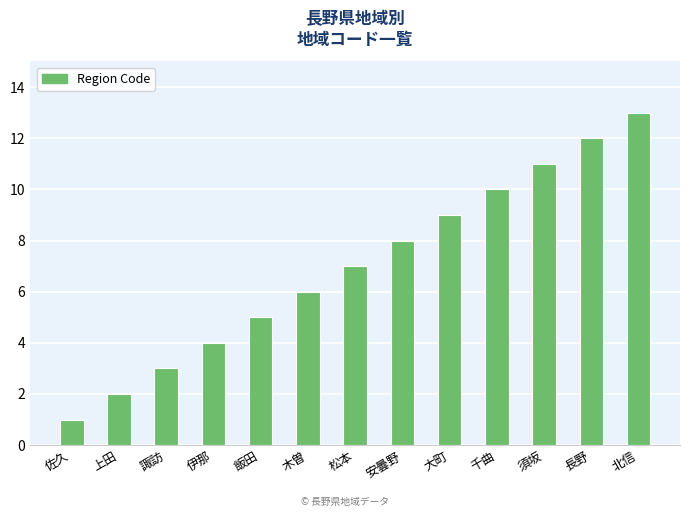

Reading left to right, what are all the values shown in this chart?

佐久=1	上田=2	諏訪=3	伊那=4	飯田=5	木曽=6	松本=7	安曇野=8	大町=9	千曲=10	須坂=11	長野=12	北信=13